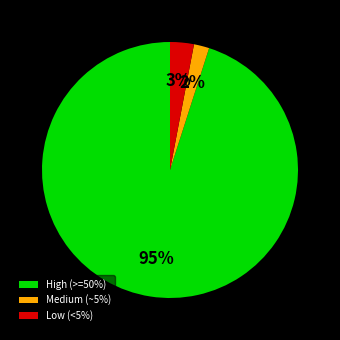

To the nearest percent, what is the average slice percentage?

33%